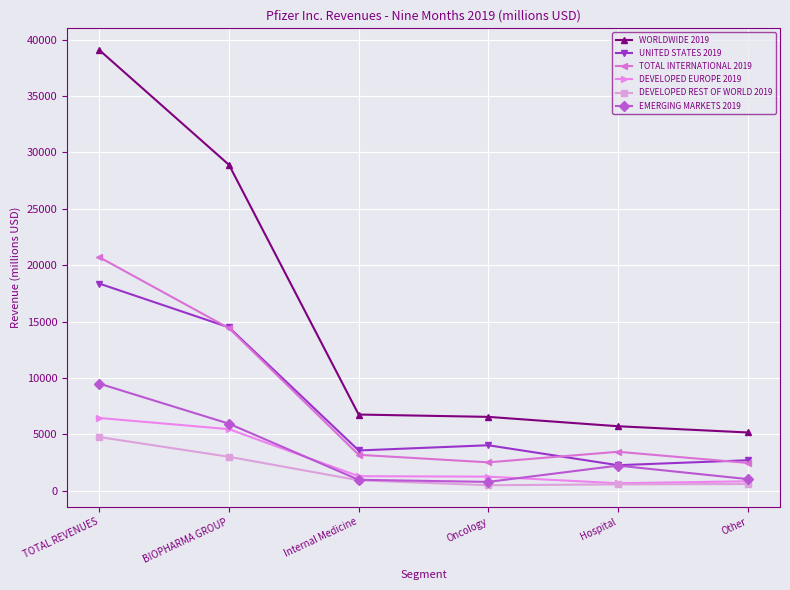

What is the value of the UNITED STATES 2019 point at the 5th from the left?

2263